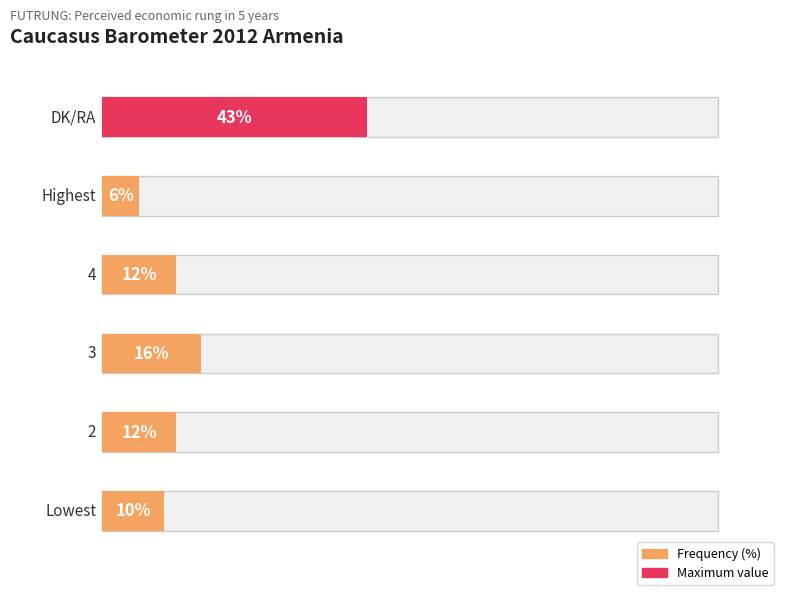

Count the number of data series in this chart.

1